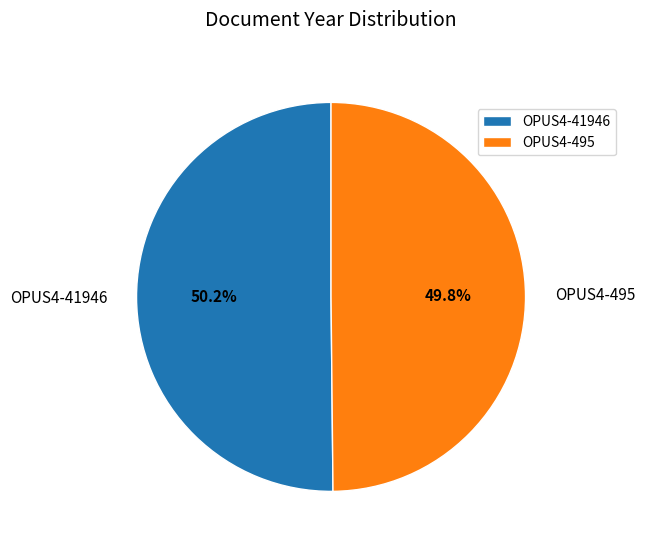

To the nearest percent, what is the average slice percentage?

50%